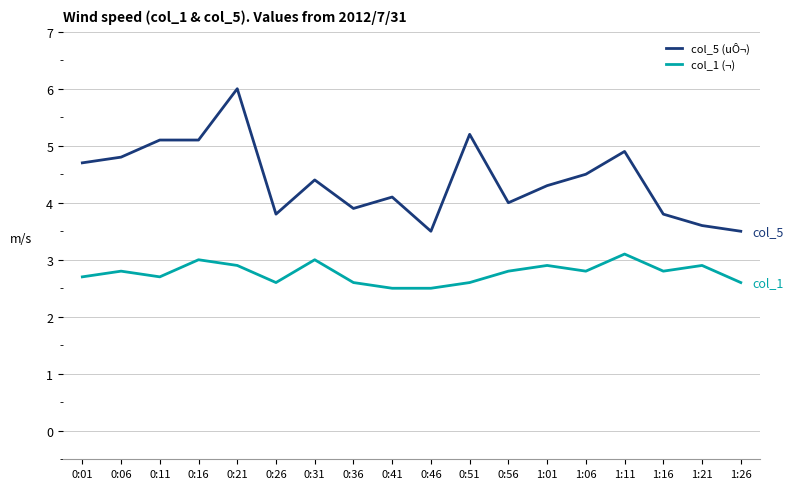

What are all the series names shown in the legend?

col_5 (uÔ¬), col_1 (¬)